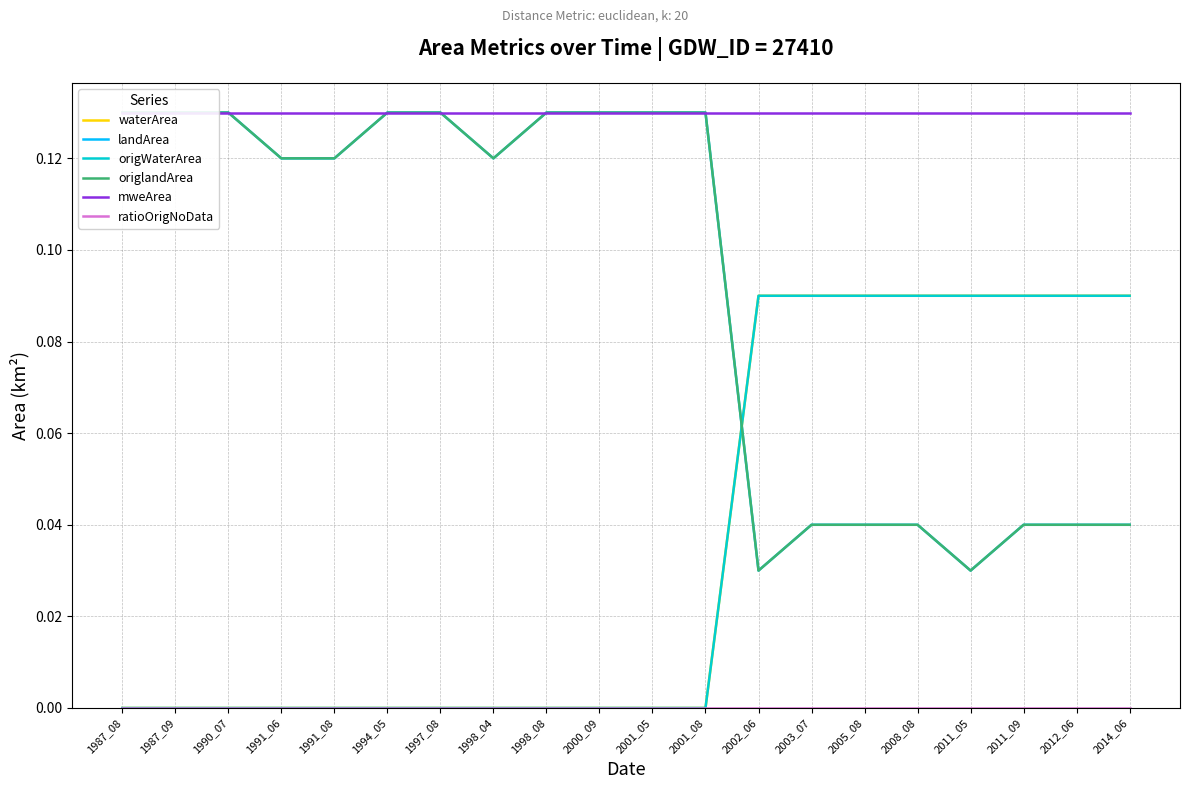

At how many categories does at least one series exceed 0?

20